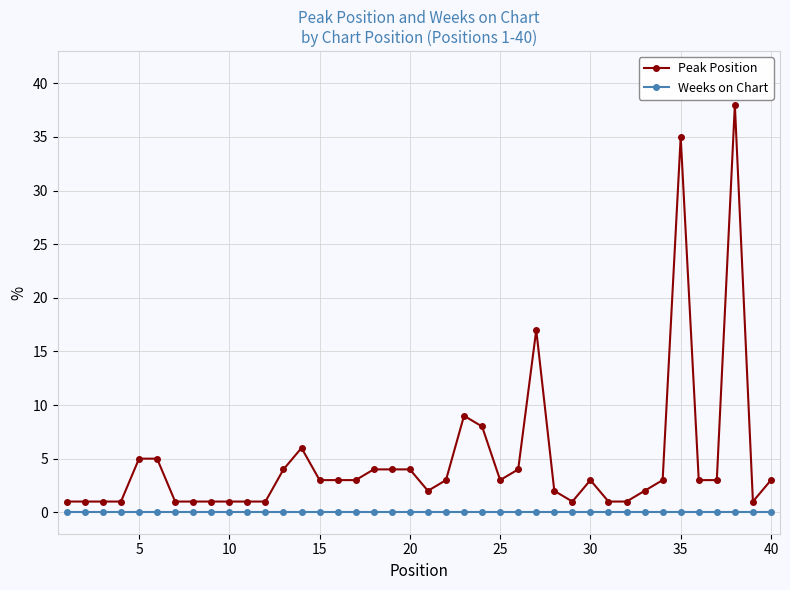

Which series has the largest range (max minus min)?

Peak Position